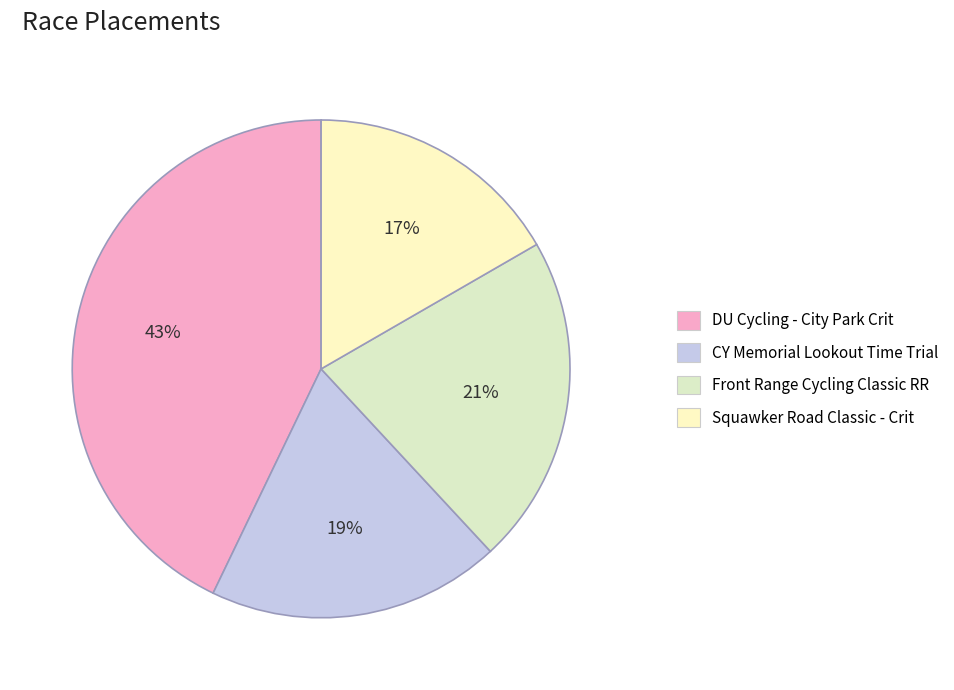

Count the number of slices in the pie.

4